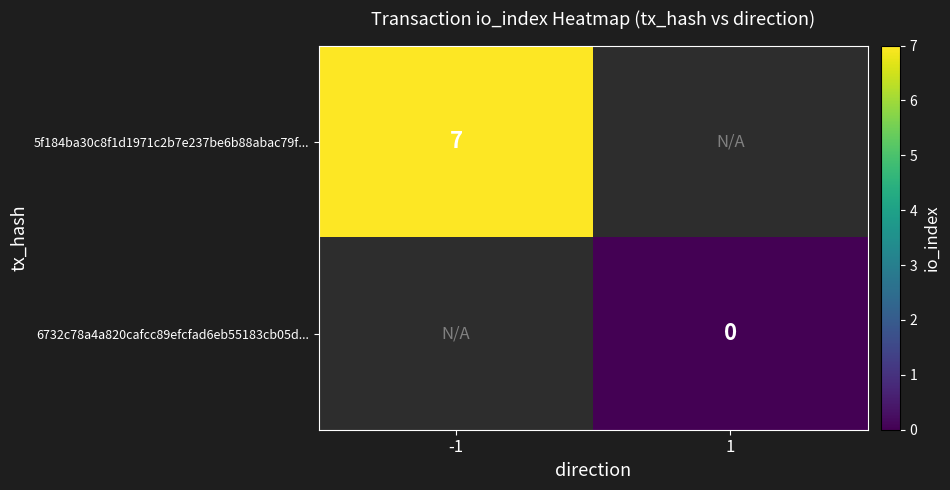

Is it true that 5f184ba30c8f1d1971c2b7e237be6b88abac79f... equals 11 at -1?

False